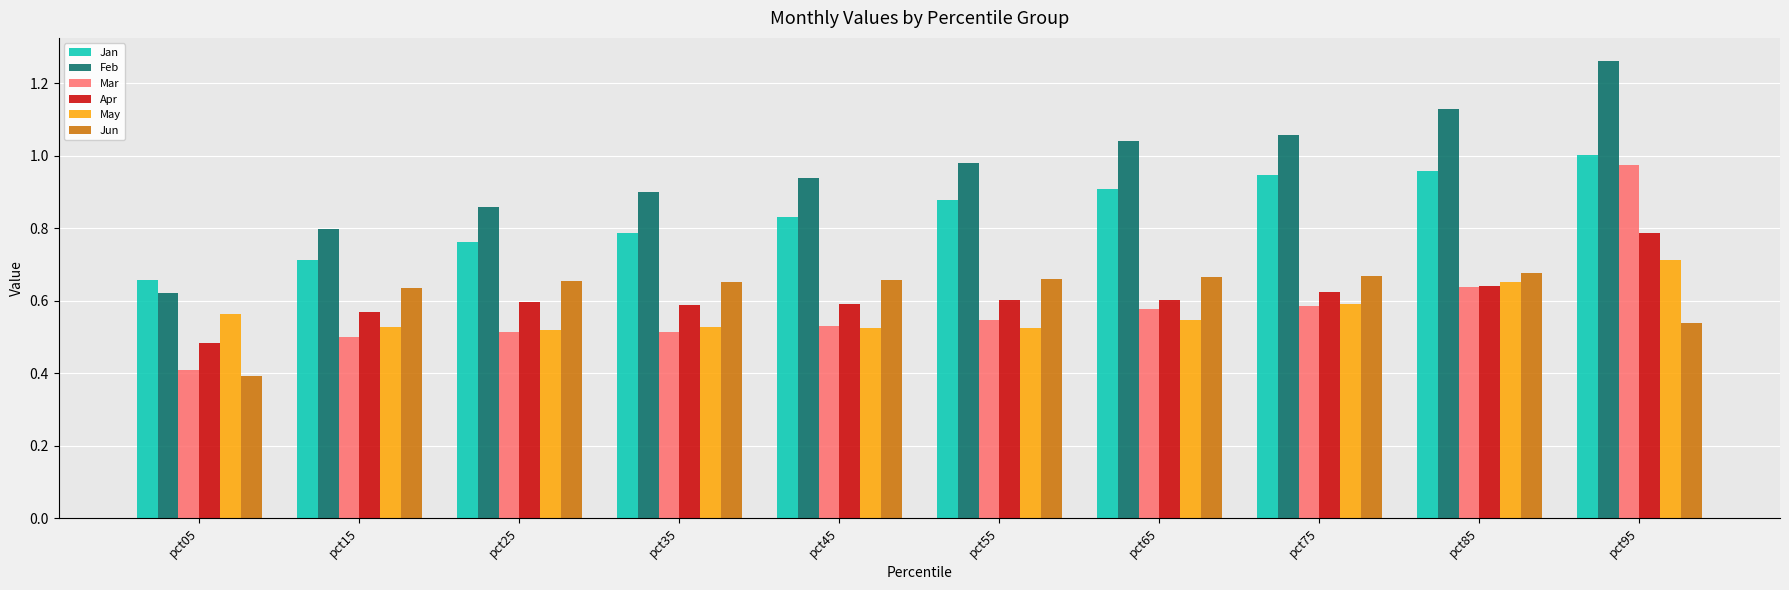

Is the value of Jan at pct65 greater than the value of Apr at pct45?

Yes